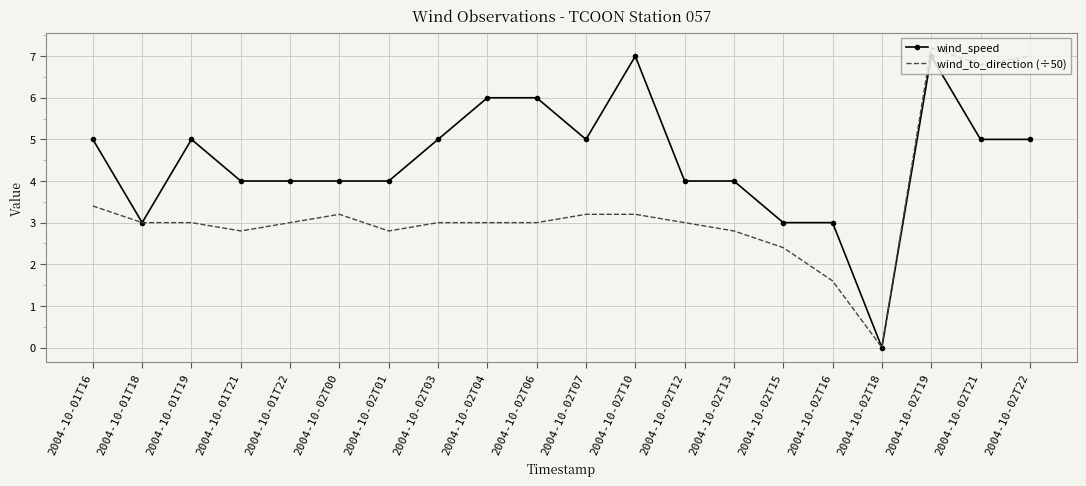

At how many categories does at least one series exceed 2?

19